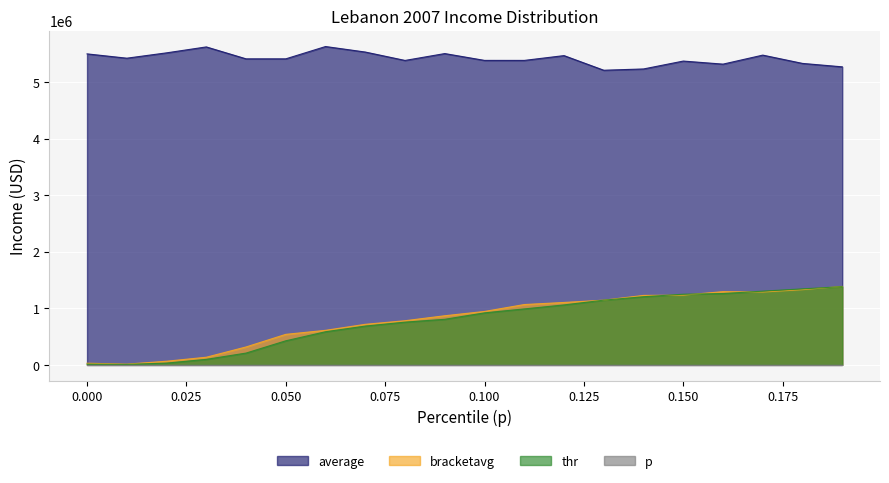

Which series has the largest total across all categories?

average